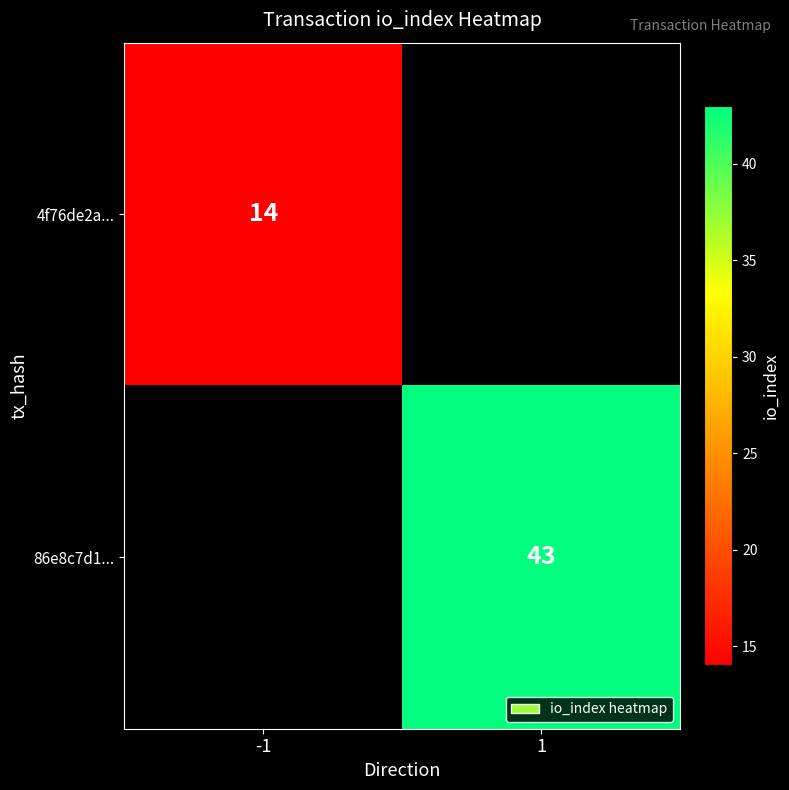

True or false: 4f76de2a... has a value of 23 at -1.

False